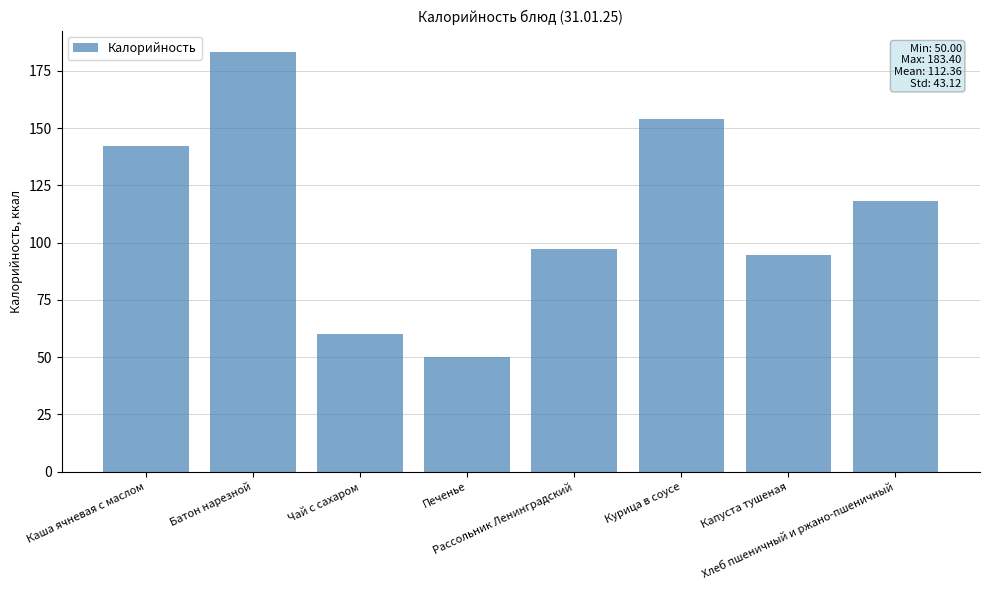

What is the sum of all values?

898.9